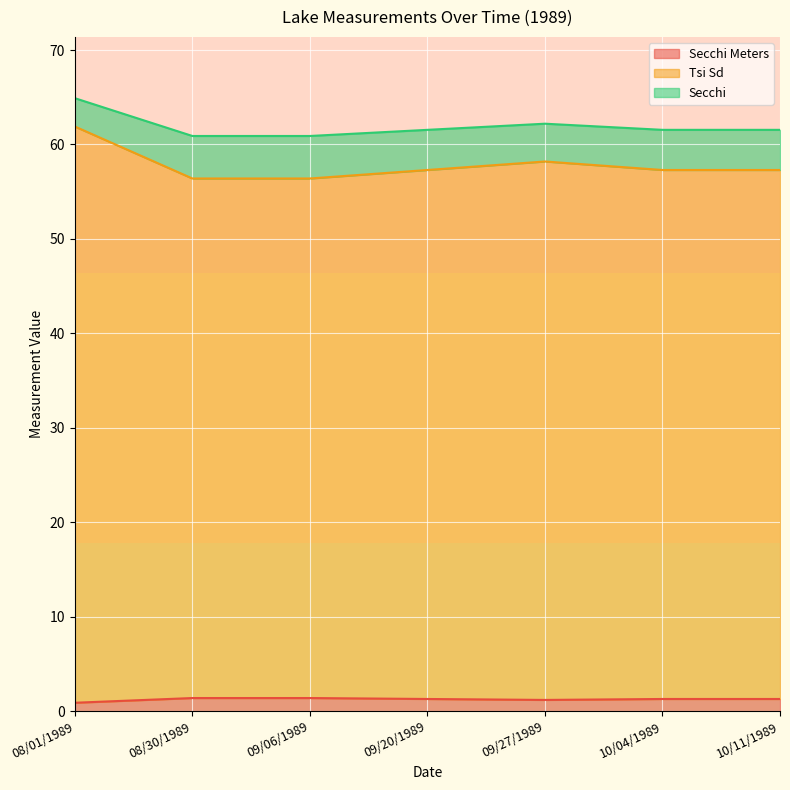

Count the number of categories in the chart.

7